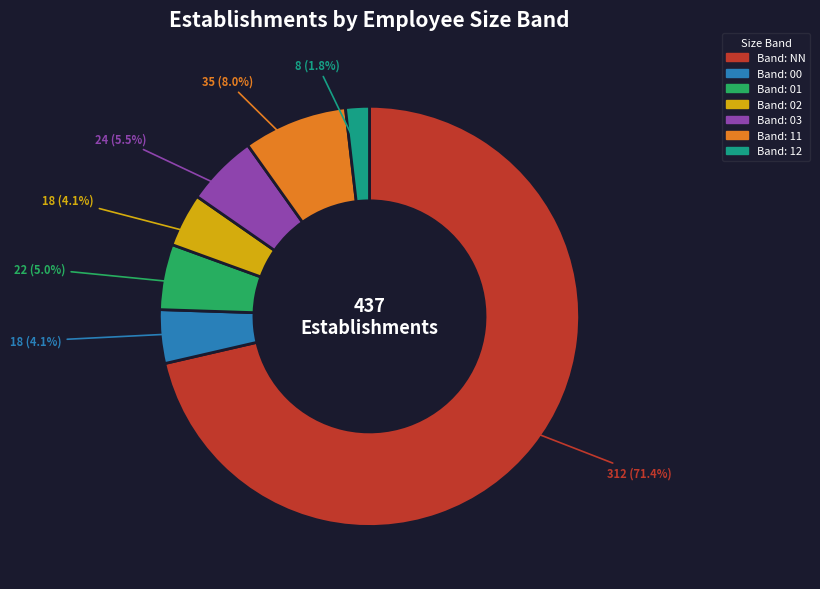

Does any single category account for the majority?

Yes